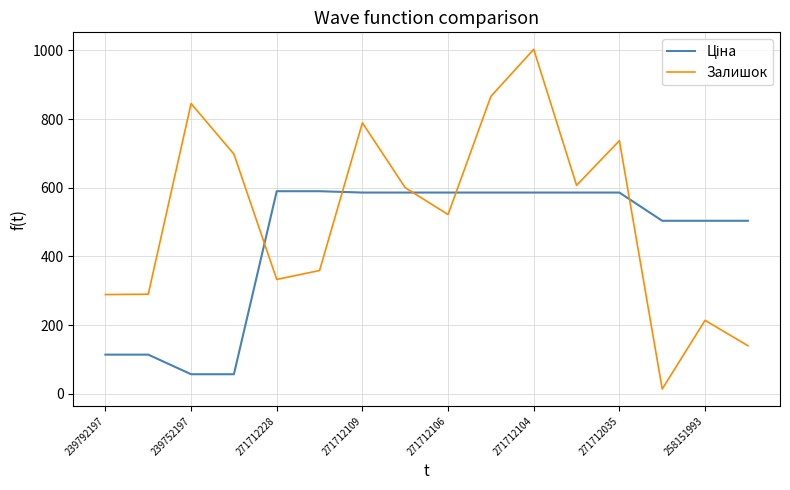

What is the maximum value shown in the chart?

1003.0